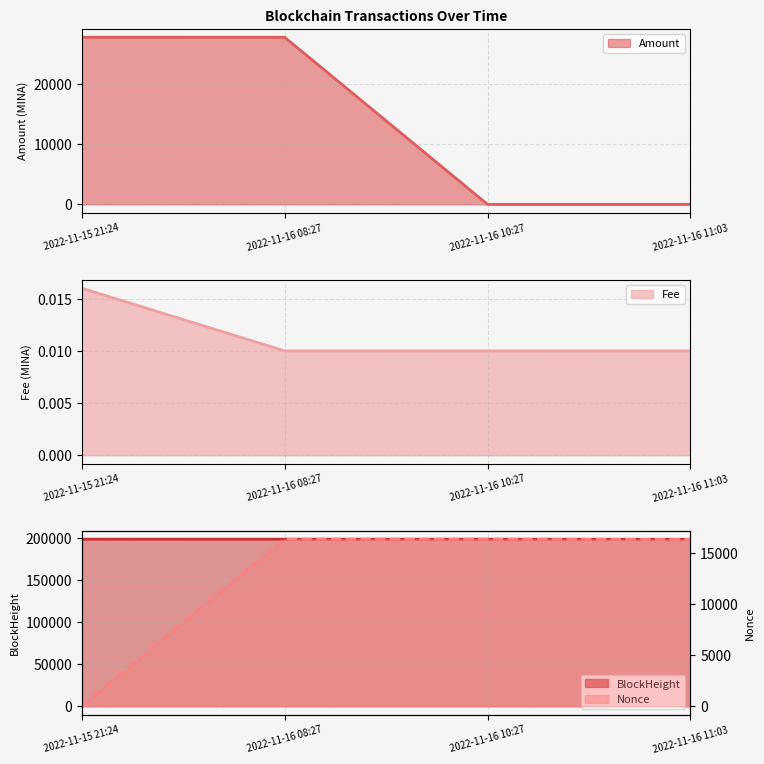

At which category is the sum across all series the highest?

2022-11-16 08:27